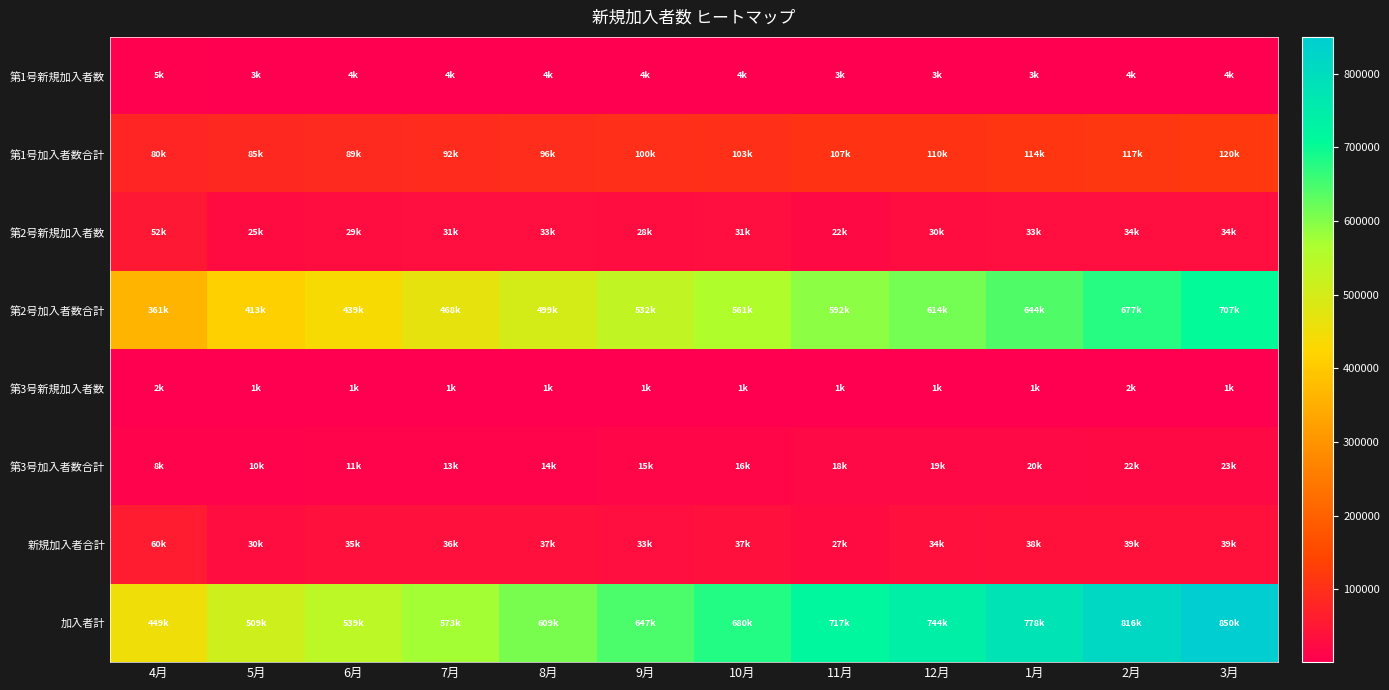

What is the minimum value shown in the chart?

1111